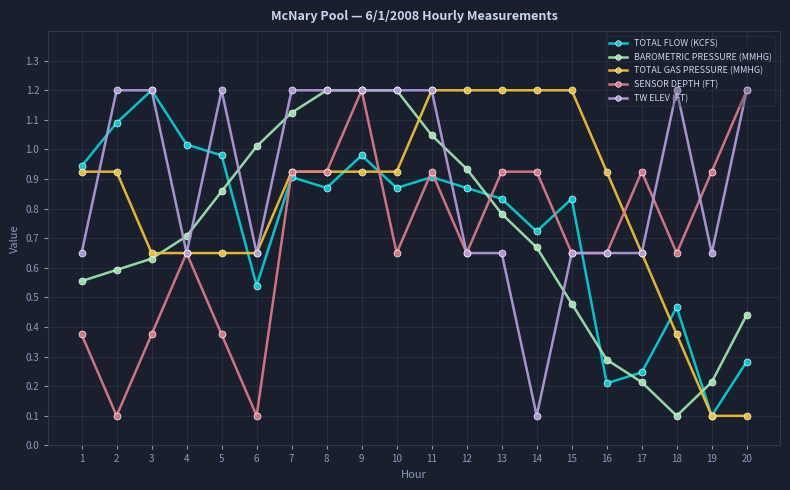

How many data points does each series have?

20